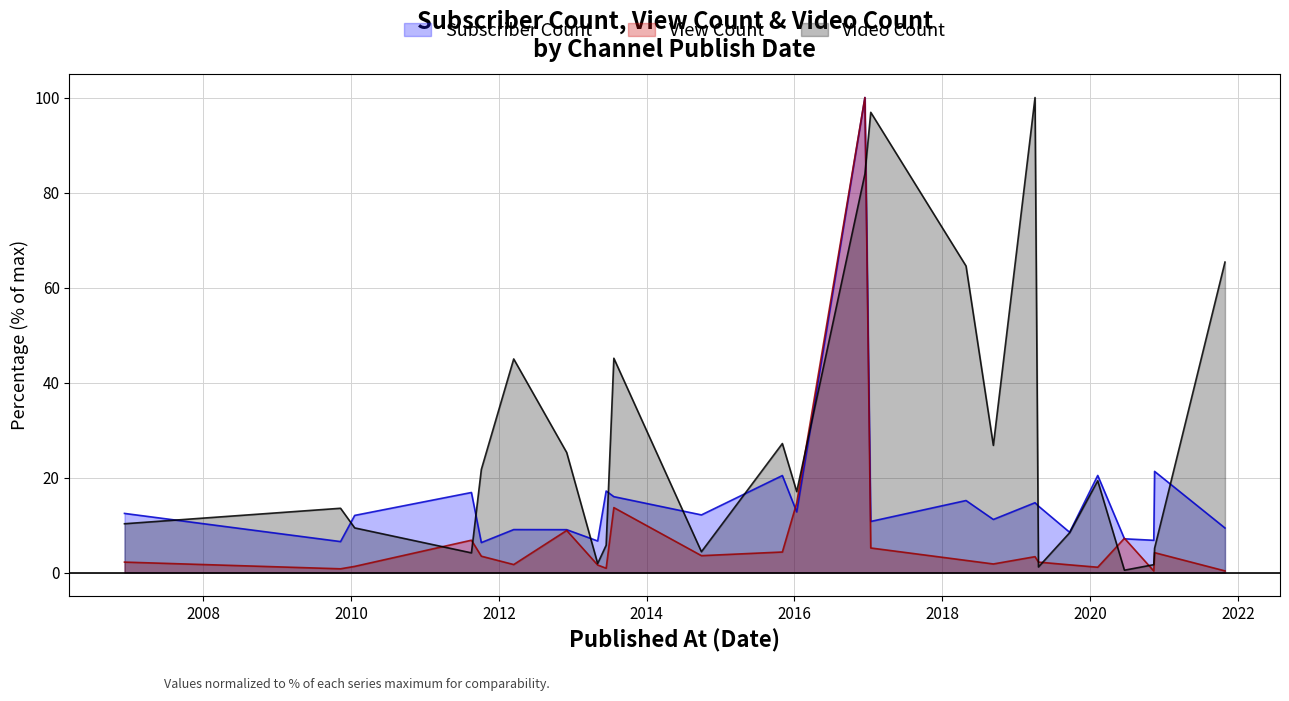

Rank the series by their maximum value, from highest to lowest.

Subscriber Count, View Count, Video Count